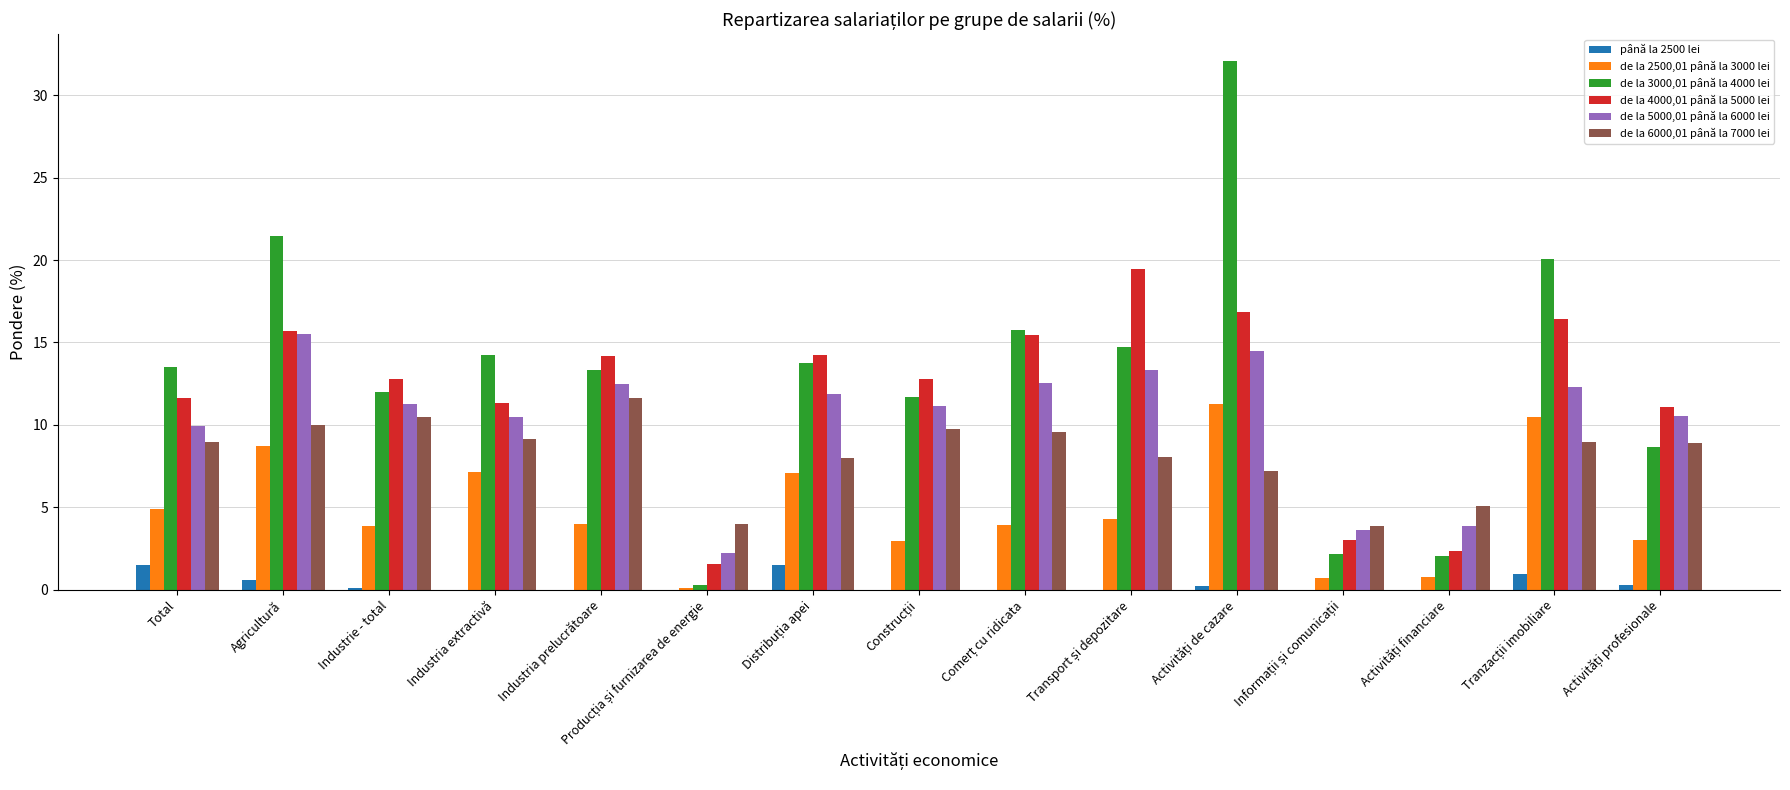

What is the average value of the de la 3000,01 până la 4000 lei series?

13.1